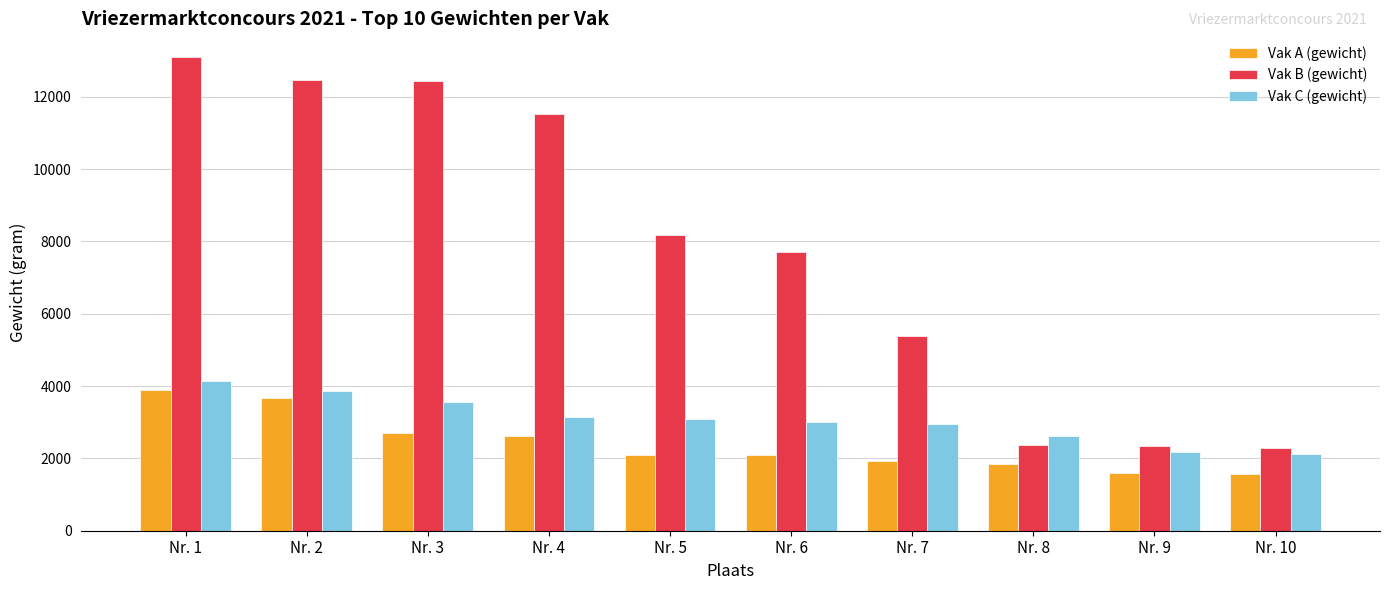

Rank the series at Nr. 7 from highest to lowest value.

Vak B (gewicht), Vak C (gewicht), Vak A (gewicht)